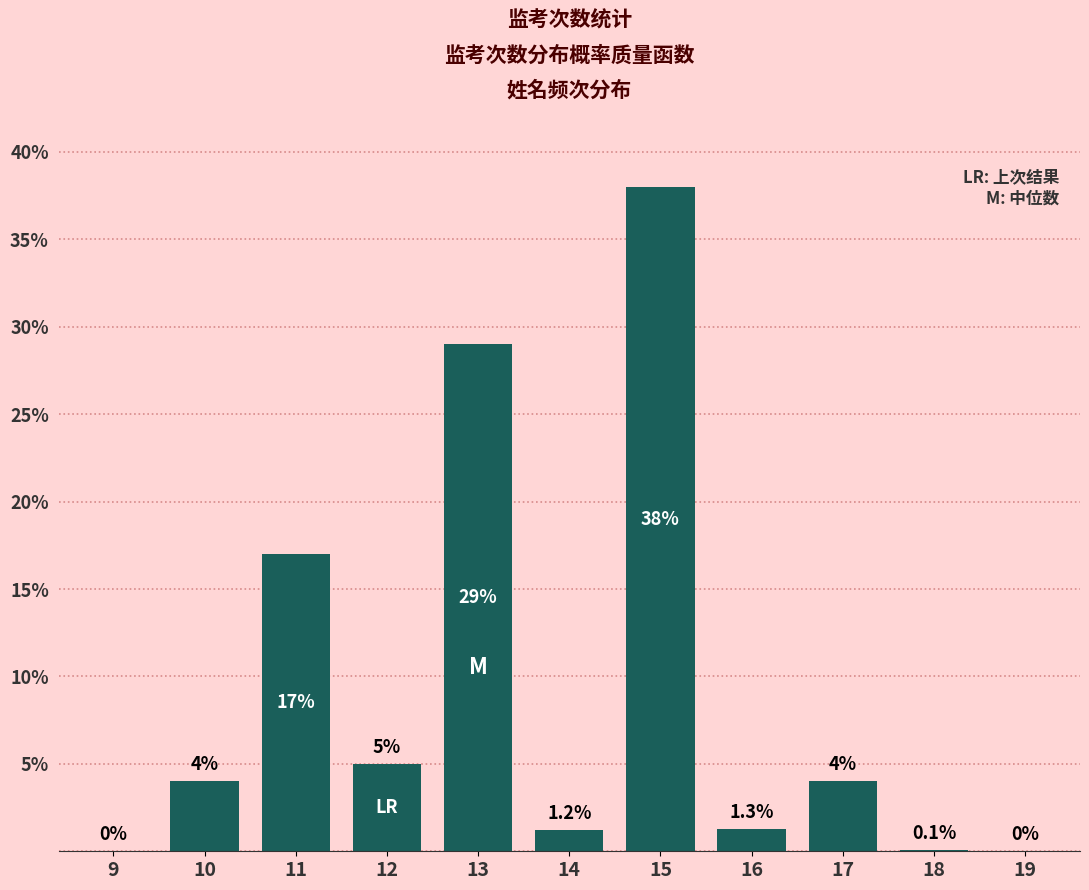

Reading right to left, transcribe all the data shown in this chart.

19=0.0	18=0.1	17=4.0	16=1.3	15=38.0	14=1.2	13=29.0	12=5.0	11=17.0	10=4.0	9=0.0